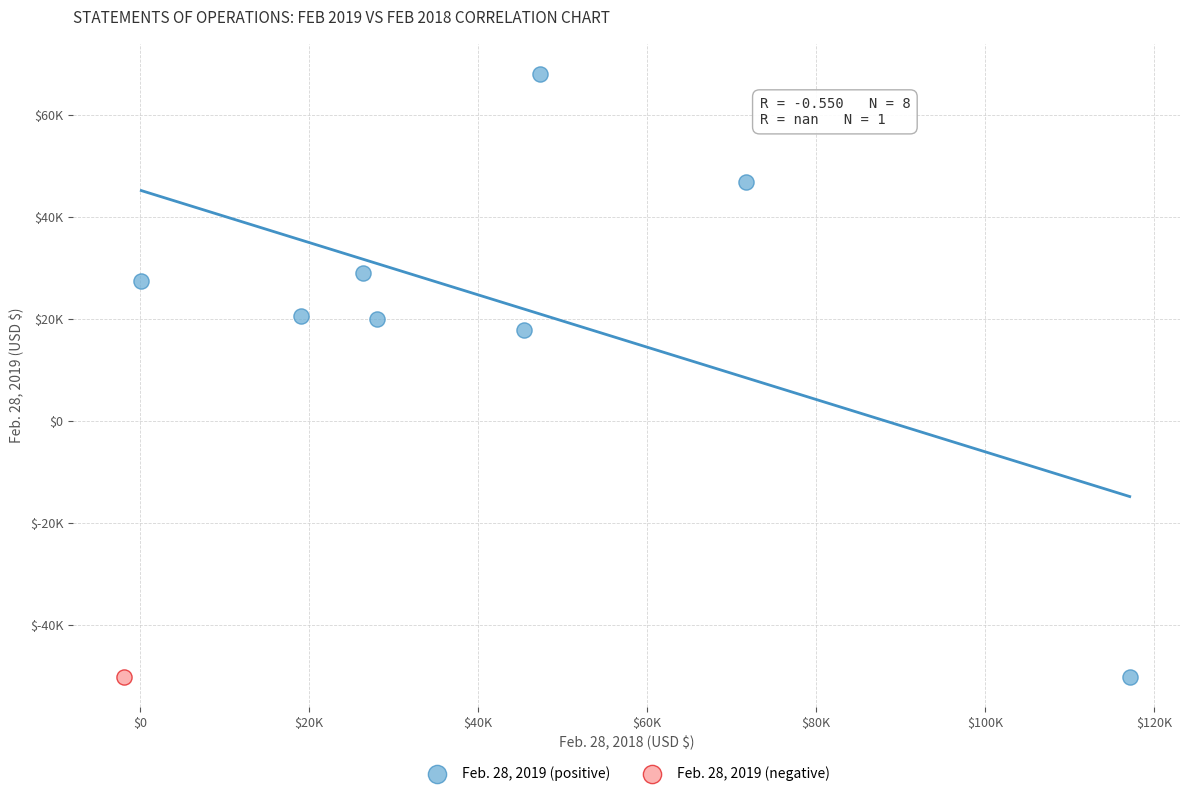

What are all the series names shown in the legend?

Feb. 28, 2019 (positive), Feb. 28, 2019 (negative)